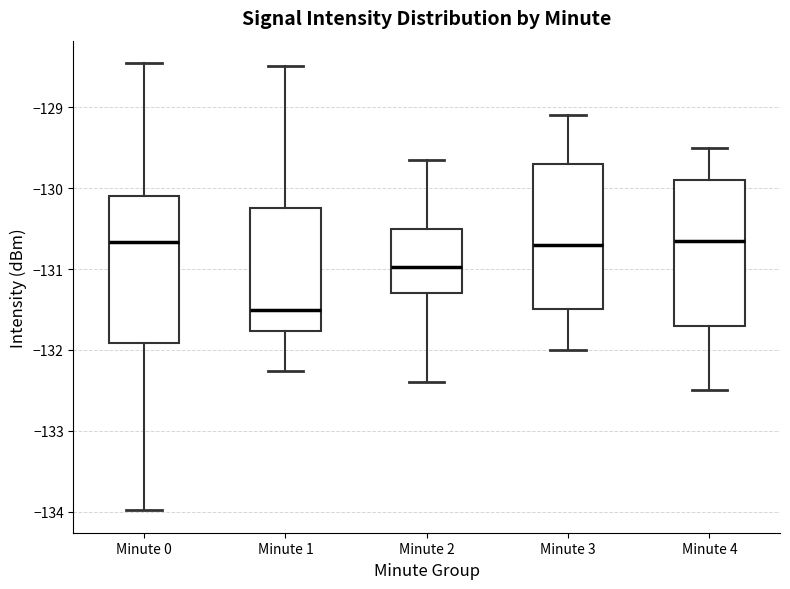

Reading left to right, transcribe this box plot: for each box, give where its median line is, the range the box spans, and where its two whiskers end, as read against the y-axis. The values are not printed on the chart, so give them approximately, as read against the axis.

Minute 0: median -130.7, box -131.9 to -130.1, whiskers -134.0 to -128.5
Minute 1: median -131.5, box -131.8 to -130.2, whiskers -132.3 to -128.5
Minute 2: median -131.0, box -131.3 to -130.5, whiskers -132.4 to -129.6
Minute 3: median -130.7, box -131.5 to -129.7, whiskers -132.0 to -129.1
Minute 4: median -130.6, box -131.7 to -129.9, whiskers -132.5 to -129.5